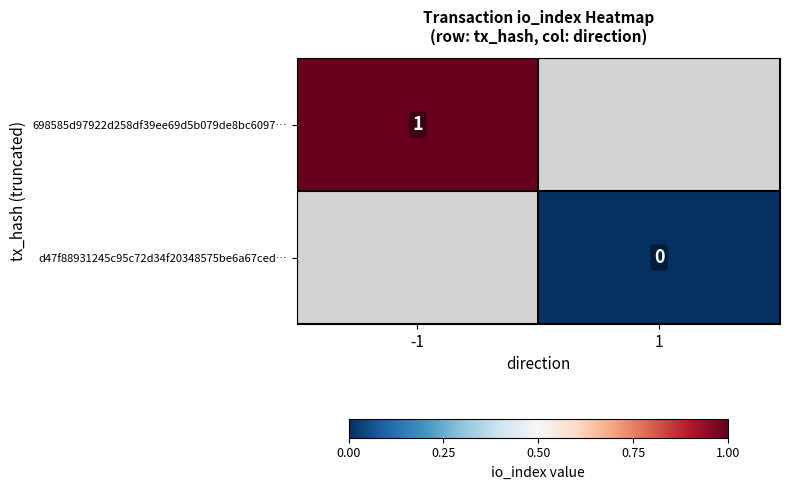

What is the maximum value shown in the chart?

1.0